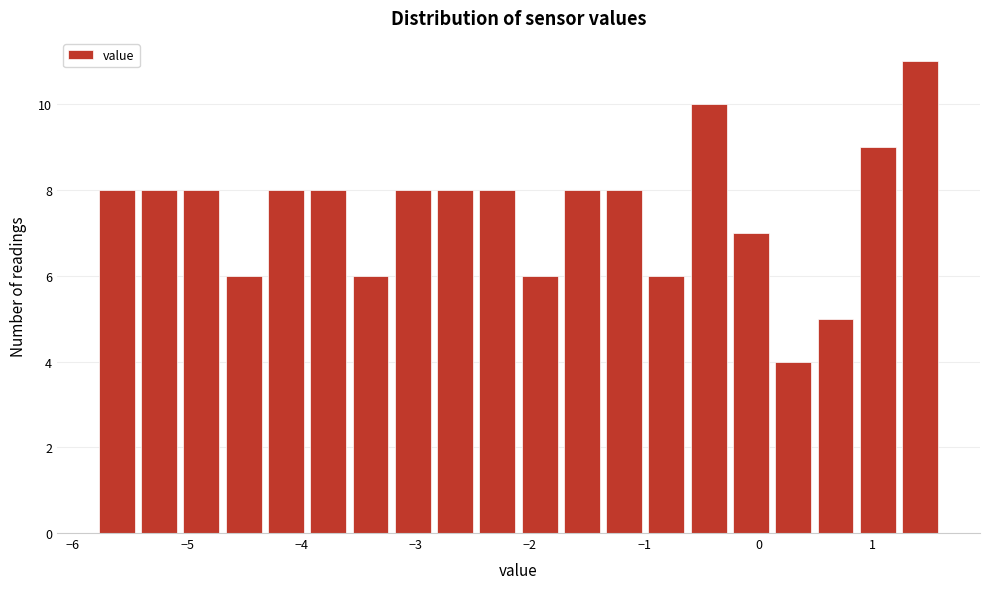

Read against the x-axis, roughly where is the centre of the tallest bar?

1.4